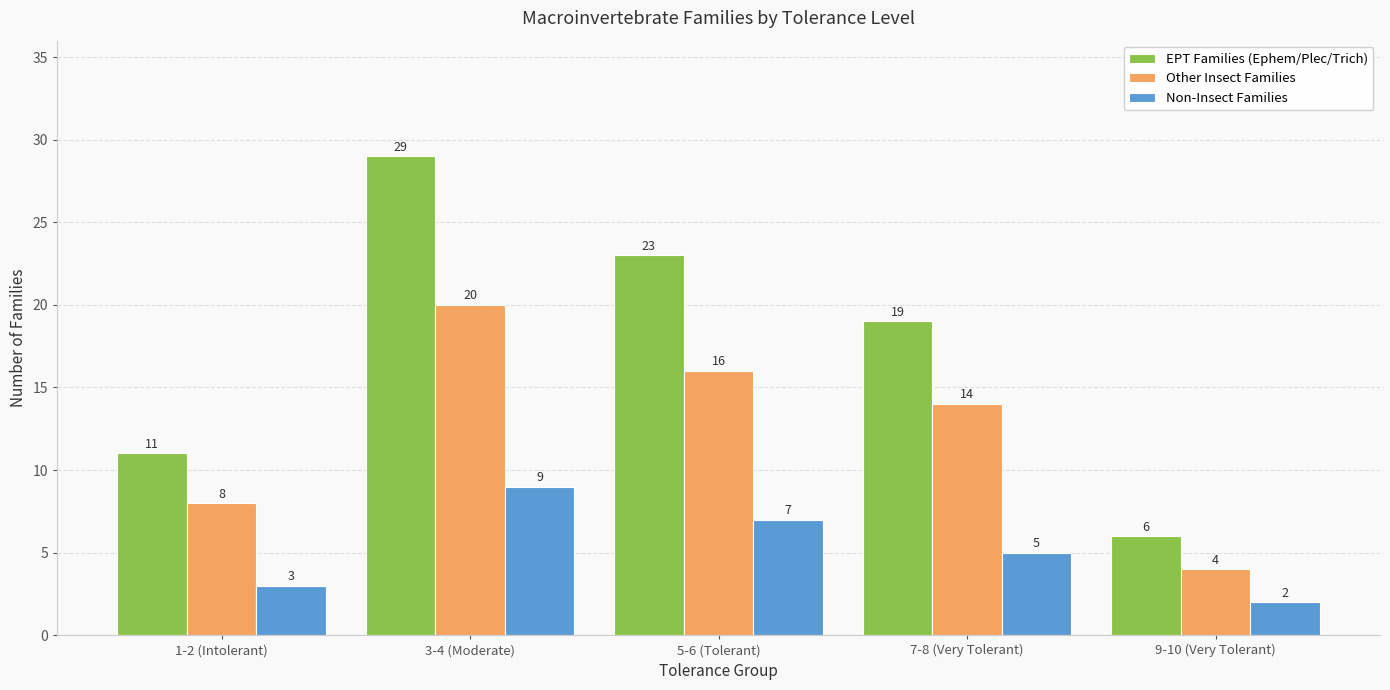

What is the difference between the maximum and second lowest values in the EPT Families (Ephem/Plec/Trich) series?

18